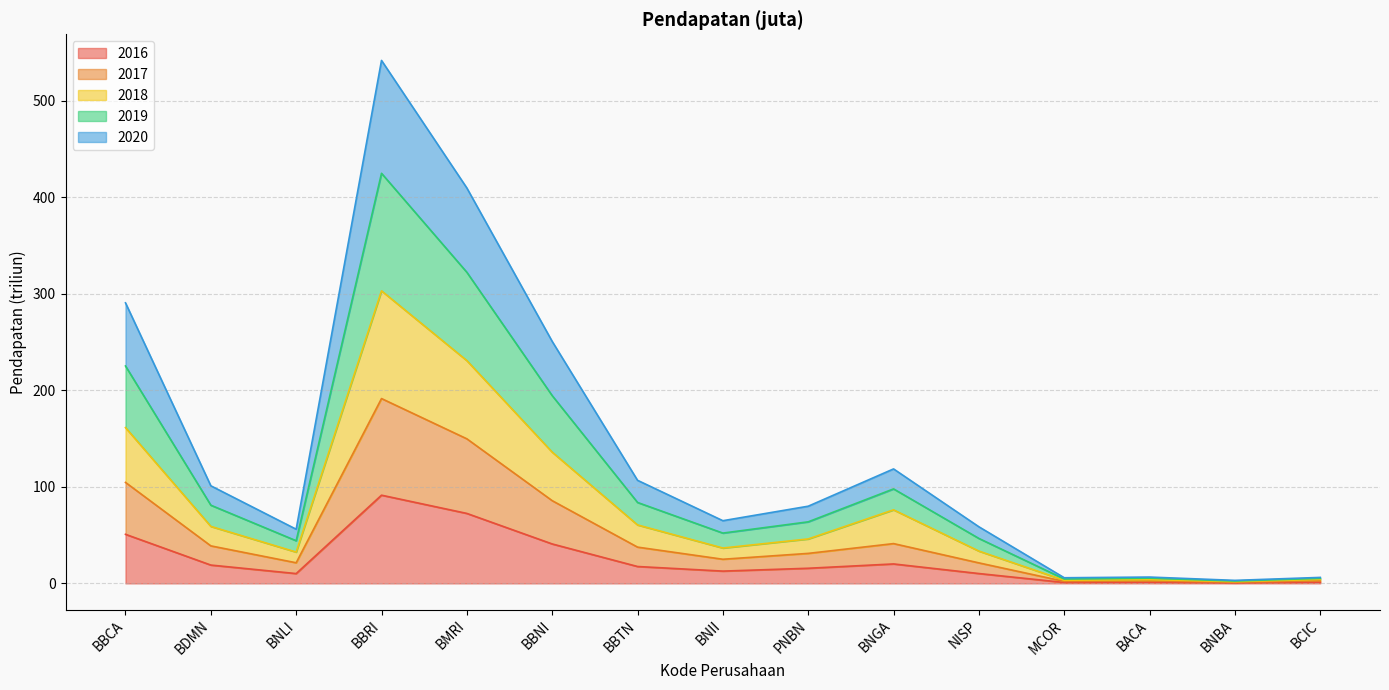

Count the number of categories in the chart.

15